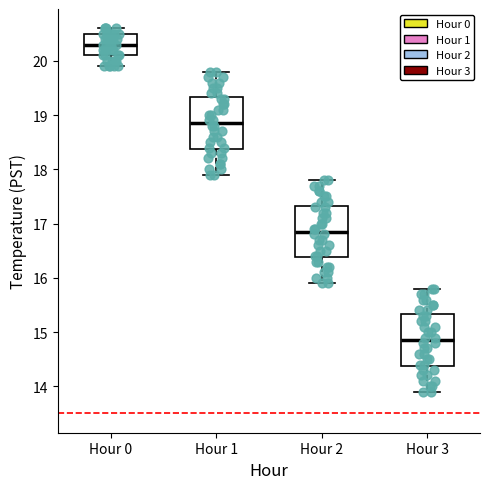

Reading left to right, read every box against the y-axis: the position of its median line, the range the box covers, and the ends of its whiskers. The values are not printed on the chart, so give them approximately, as read against the axis.

Hour 0: median 20.3, box 20.1 to 20.5, whiskers 19.9 to 20.6
Hour 1: median 18.9, box 18.4 to 19.3, whiskers 17.9 to 19.8
Hour 2: median 16.9, box 16.4 to 17.3, whiskers 15.9 to 17.8
Hour 3: median 14.9, box 14.4 to 15.3, whiskers 13.9 to 15.8